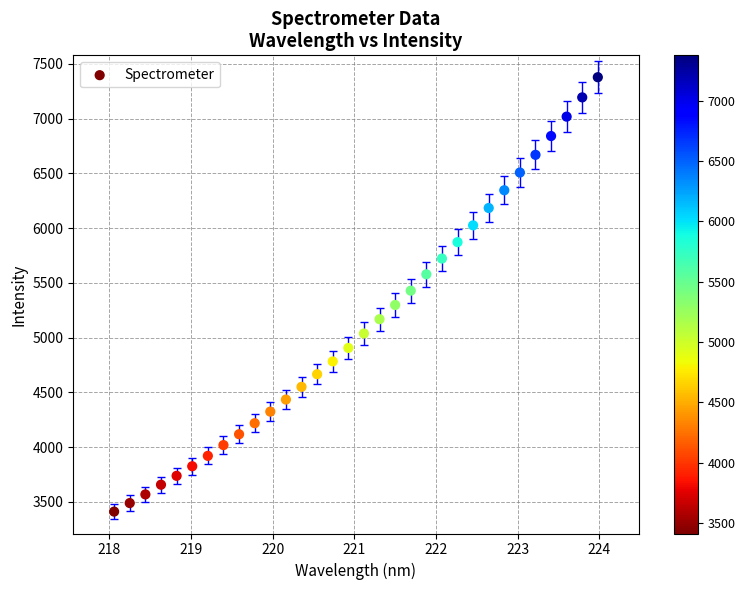

What is the range of X values (max minus min)?

5.9